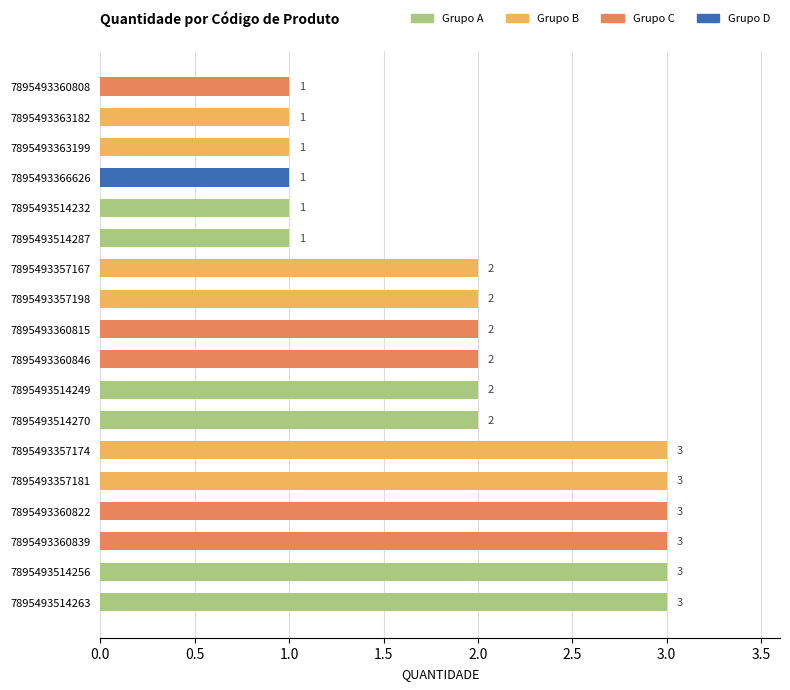

Approximately how many times larger is the value at 7895493360846 compared to 7895493357198?

1.0